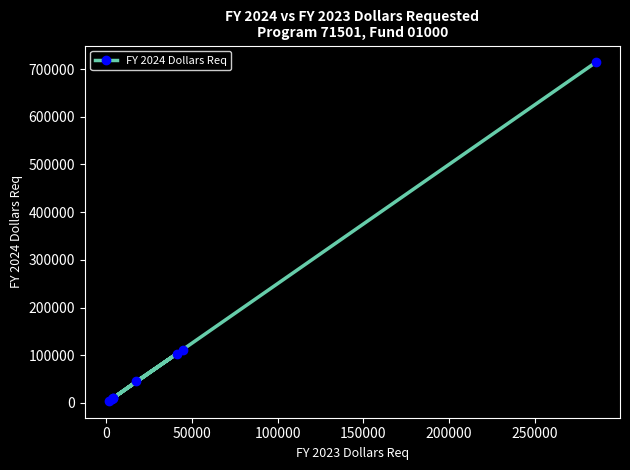

What is the difference between the maximum and minimum values?

709645